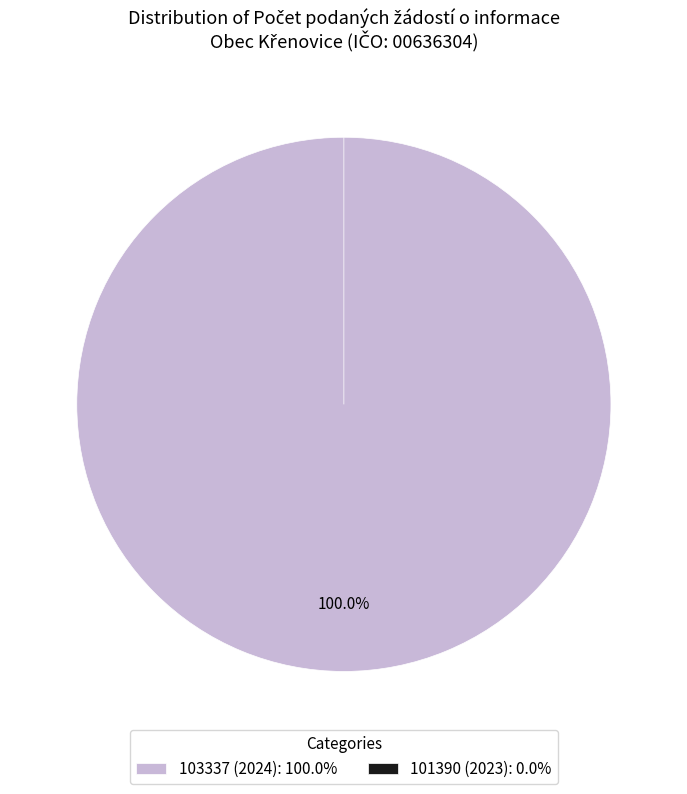

What portion of the pie excludes 101390 (2023)?

100.0%